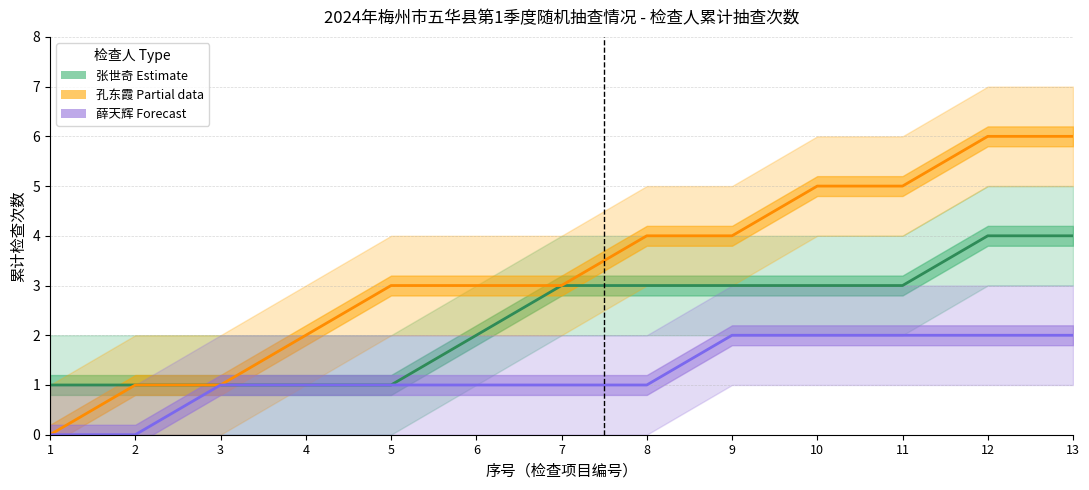

Reading left to right, extract all data points from this chart.

张世奇 (Estimate): 1=1	2=1	3=1	4=1	5=1	6=2	7=3	8=3	9=3	10=3	11=3	12=4	13=4
孔东霞 (Estimate based on partial data): 1=0	2=1	3=1	4=2	5=3	6=3	7=3	8=4	9=4	10=5	11=5	12=6	13=6
薛天辉 (Forecast): 1=0	2=0	3=1	4=1	5=1	6=1	7=1	8=1	9=2	10=2	11=2	12=2	13=2